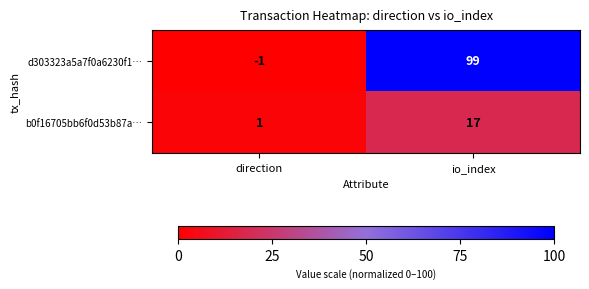

Is it true that d303323a5a7f0a6230f1… equals -1 at direction?

True